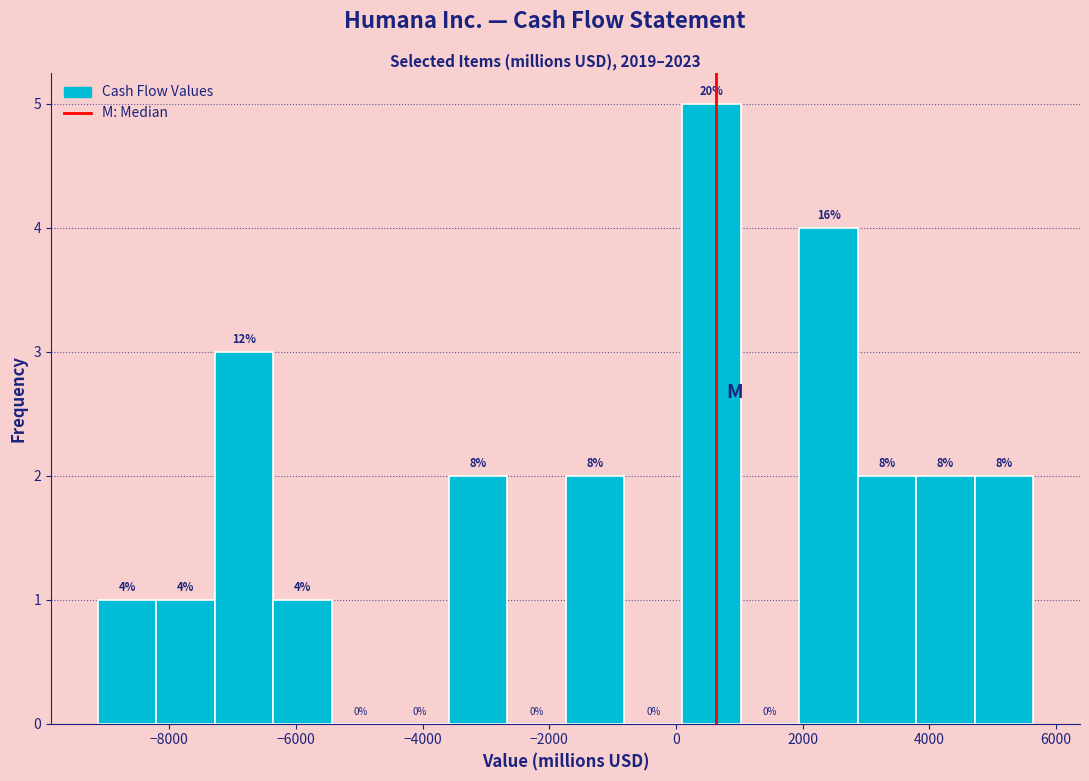

Which range on the x-axis has the tallest bar?

200 to 1000